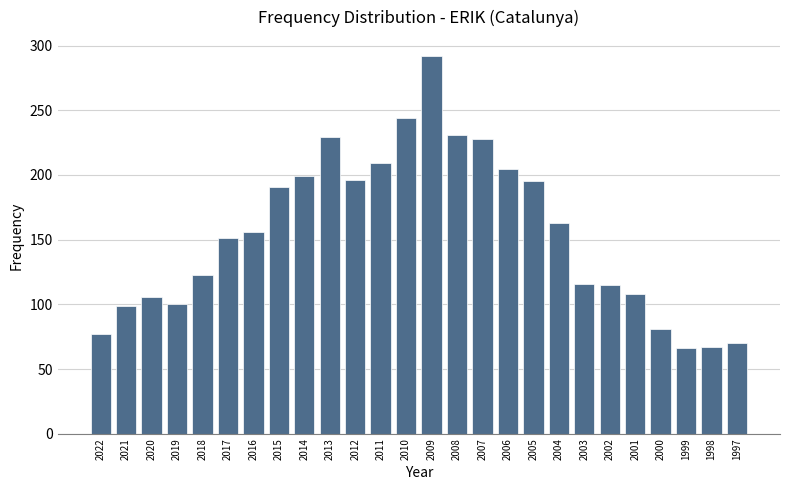

What is the smallest value displayed?

66